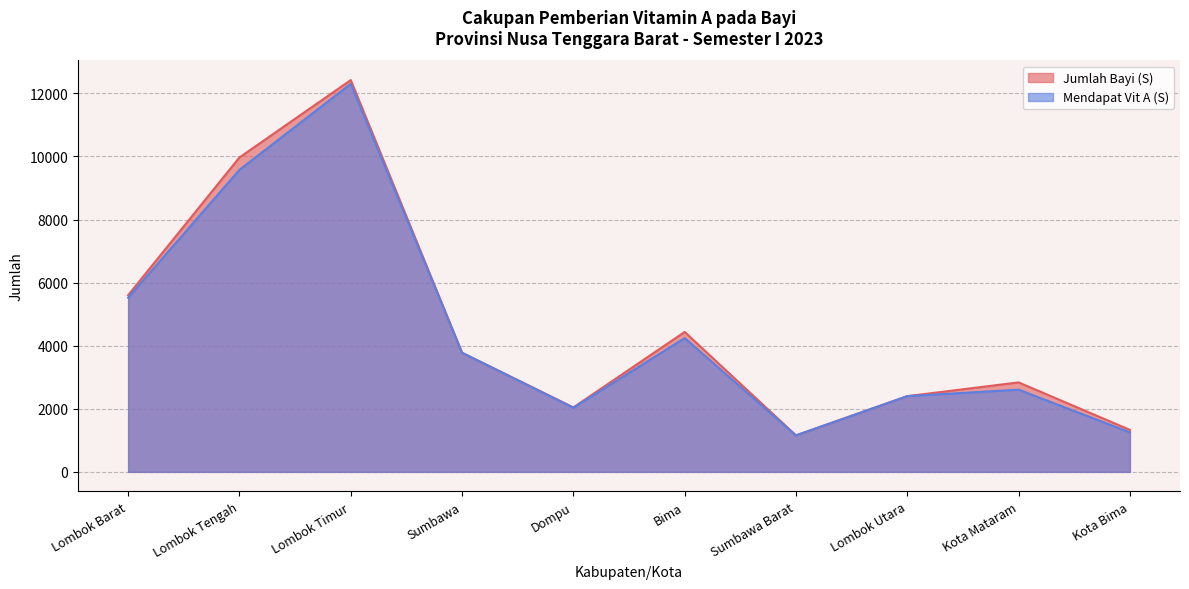

What is the label of the 6th point from the right?

Dompu